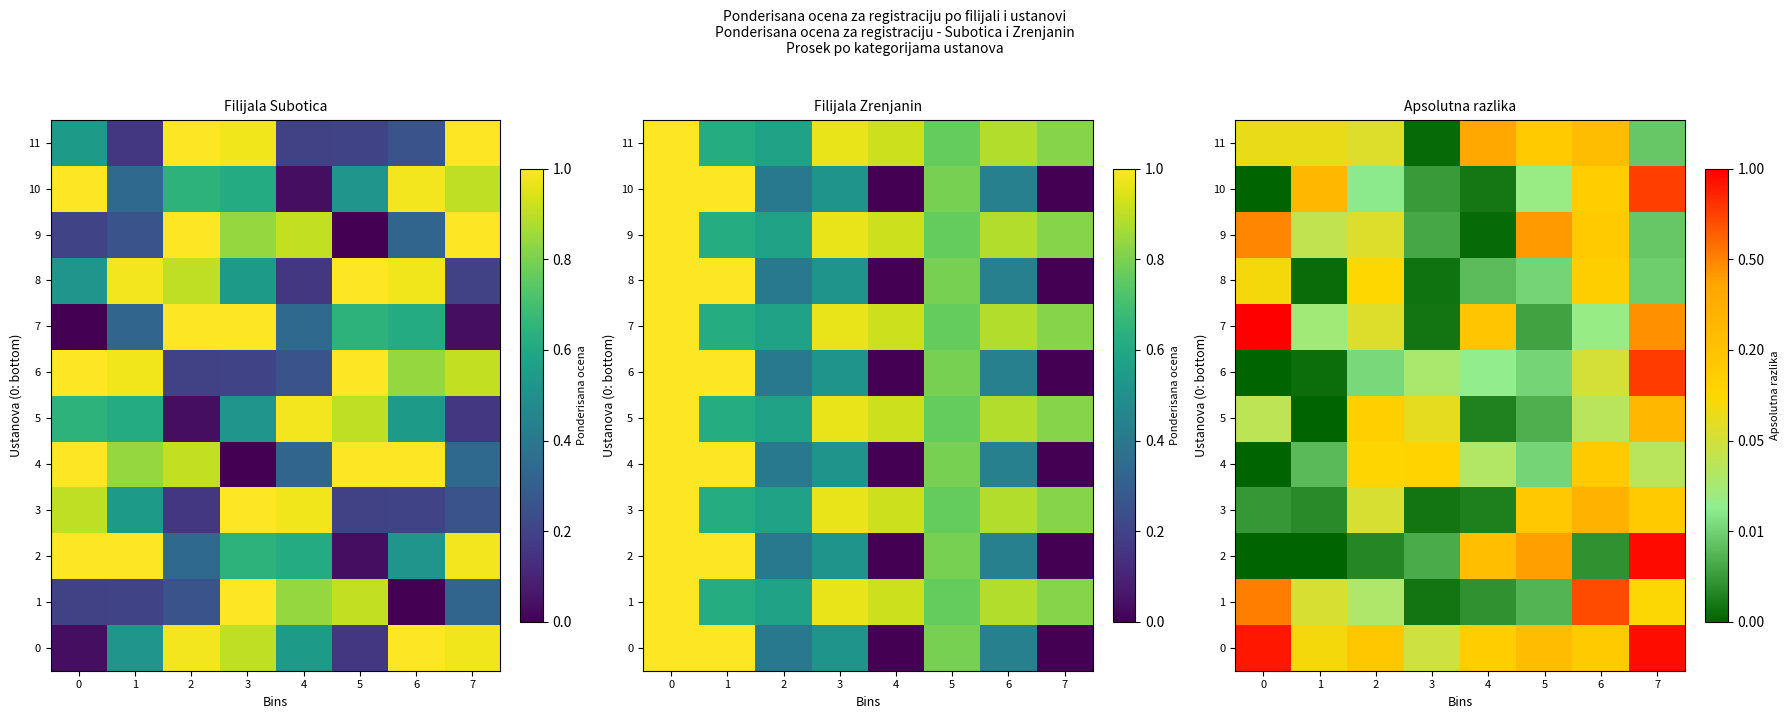

Which series has the largest range (max minus min)?

2